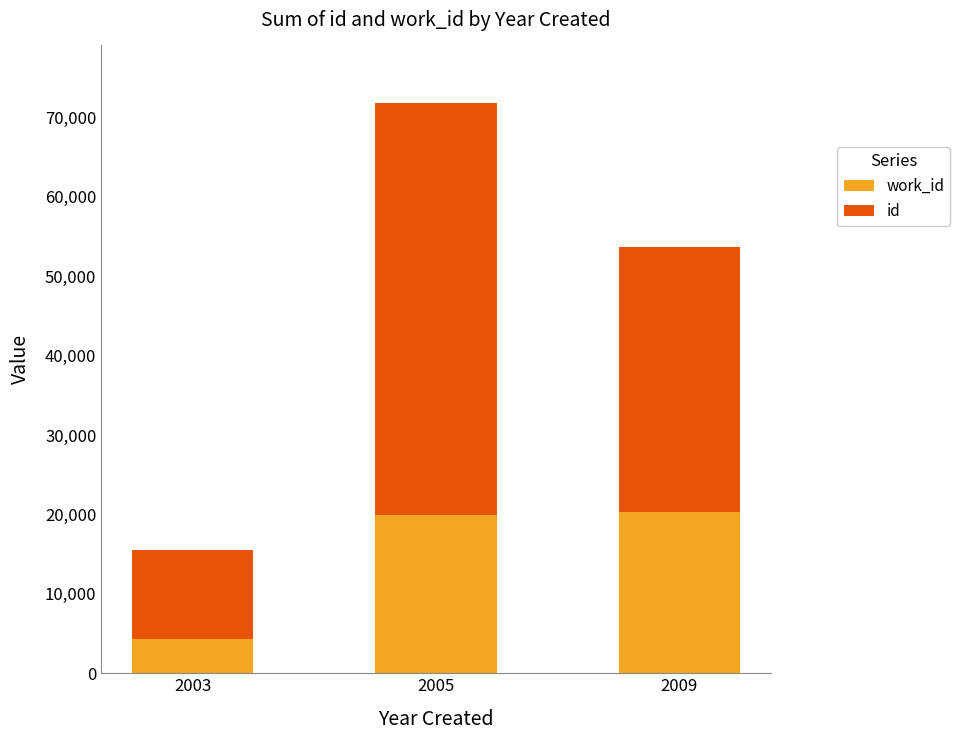

What is the total value across all series at 2003?

15500